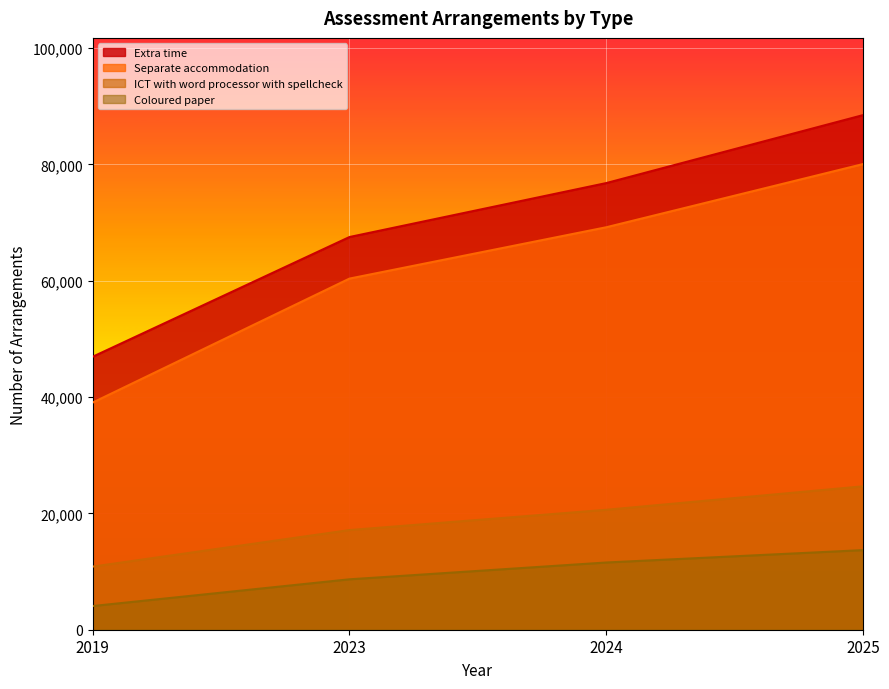

How many distinct data groups are displayed?

4